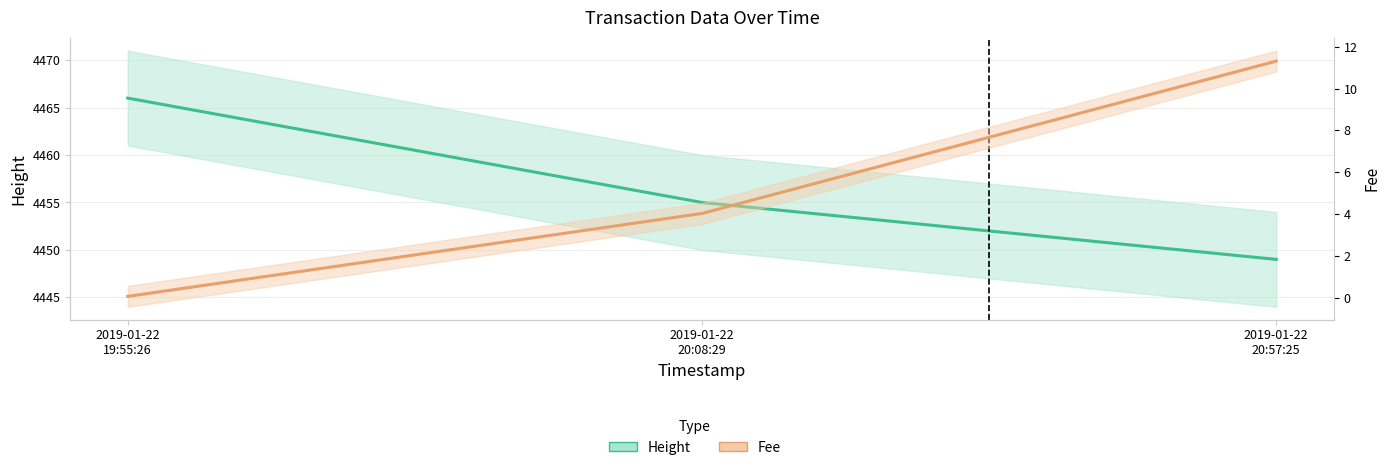

How many data points in Height are less than 4455?

1